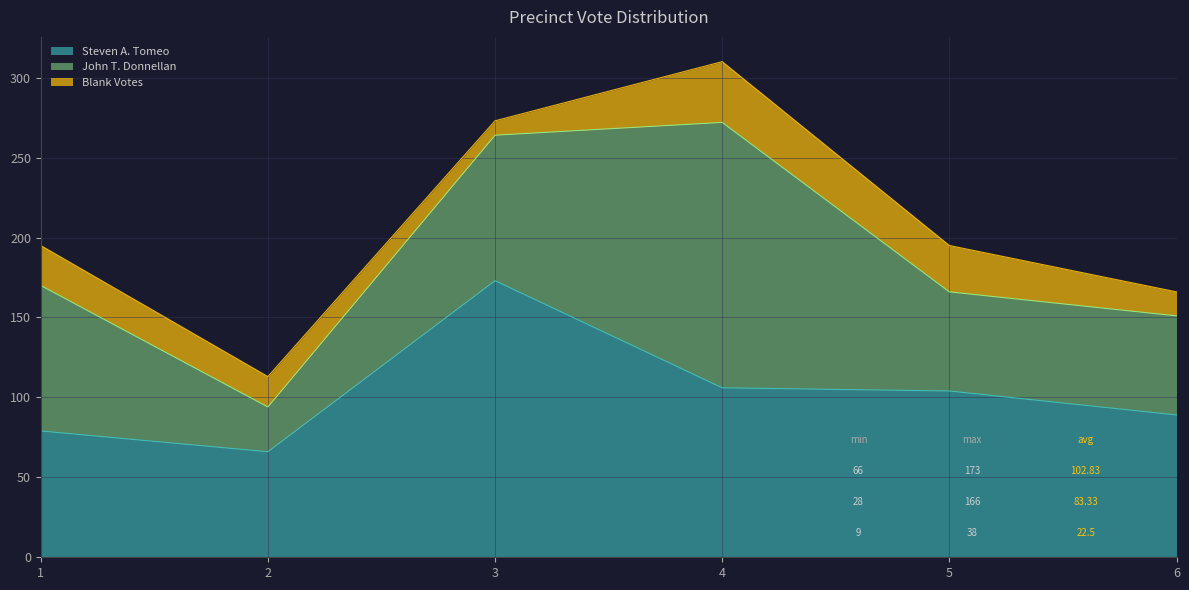

What is the total value across all series at 2?

113